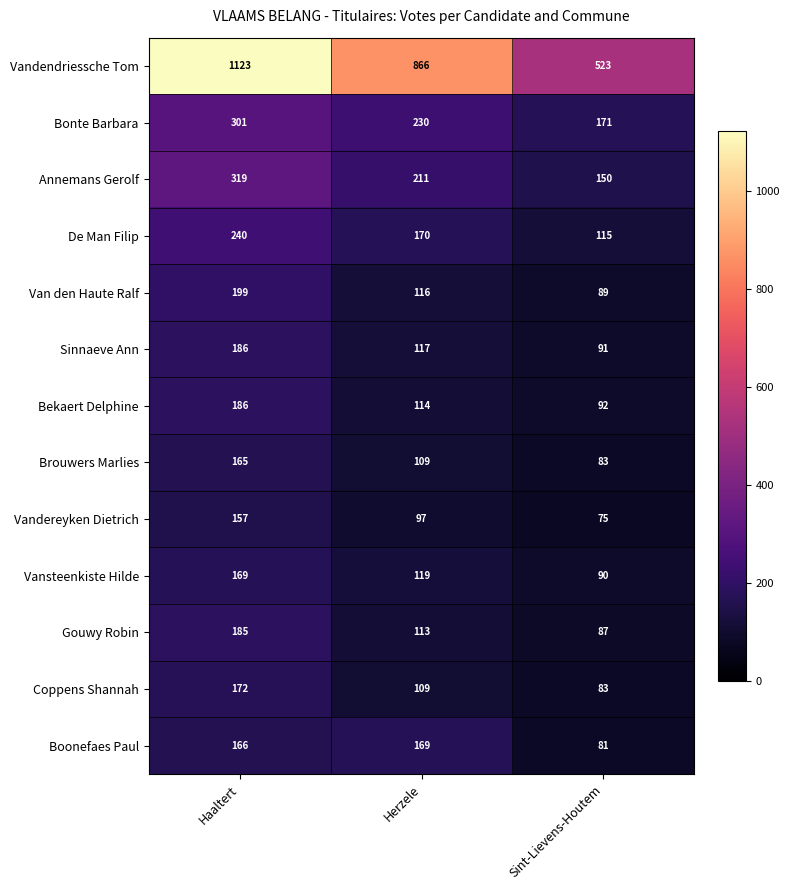

Is it true that Gouwy Robin equals 75 at Haaltert?

False